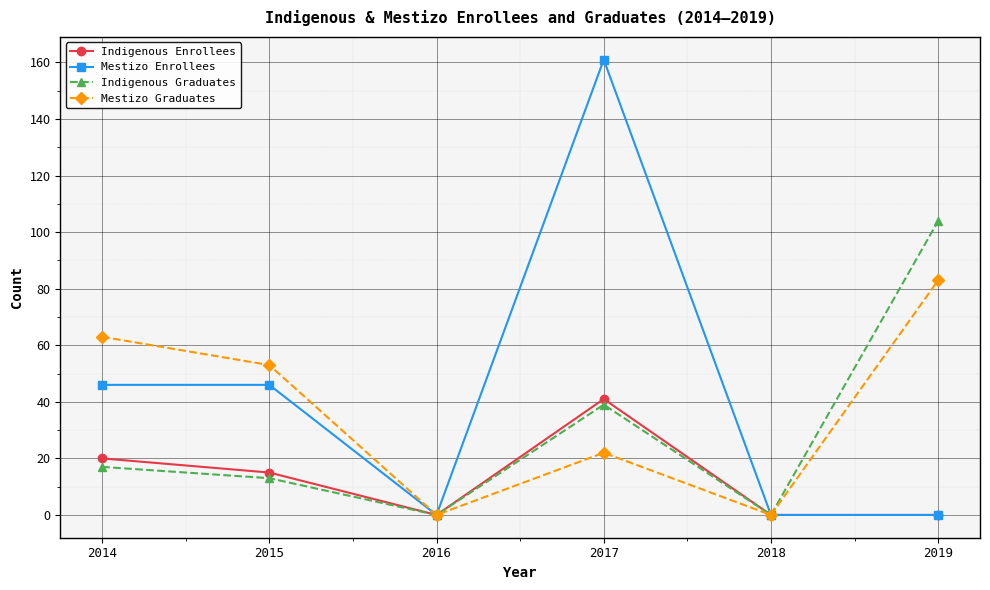

Rank the series by their maximum value, from lowest to highest.

Indigenous Enrollees, Mestizo Graduates, Indigenous Graduates, Mestizo Enrollees